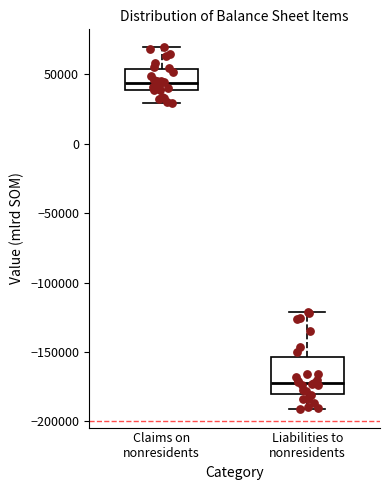

Where does the lower whisker of the box for Claims on nonresidents end on the y-axis? The values are not printed on the chart, so give them approximately, as read against the axis.

30000